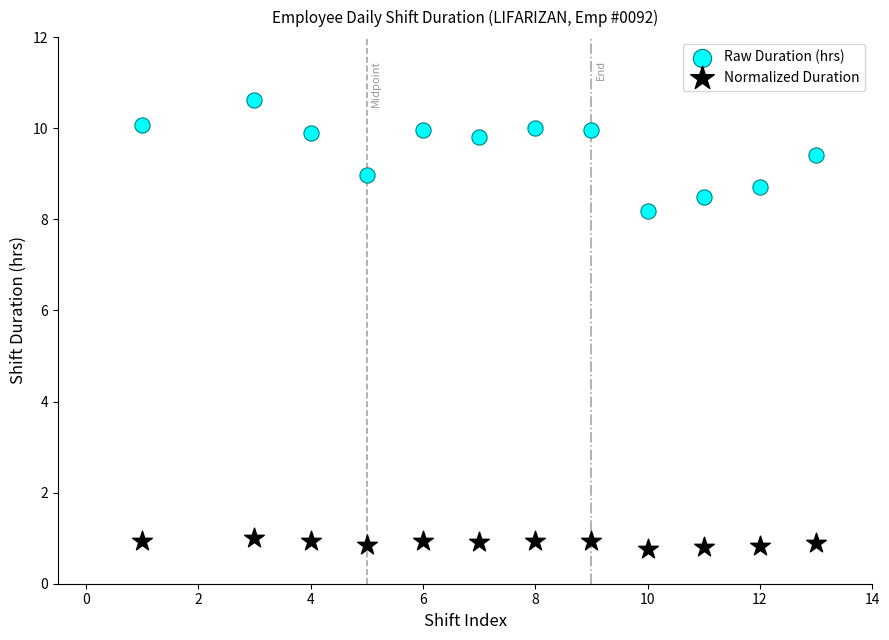

What are all the series names shown in the legend?

Raw Duration (hrs), Normalized Duration